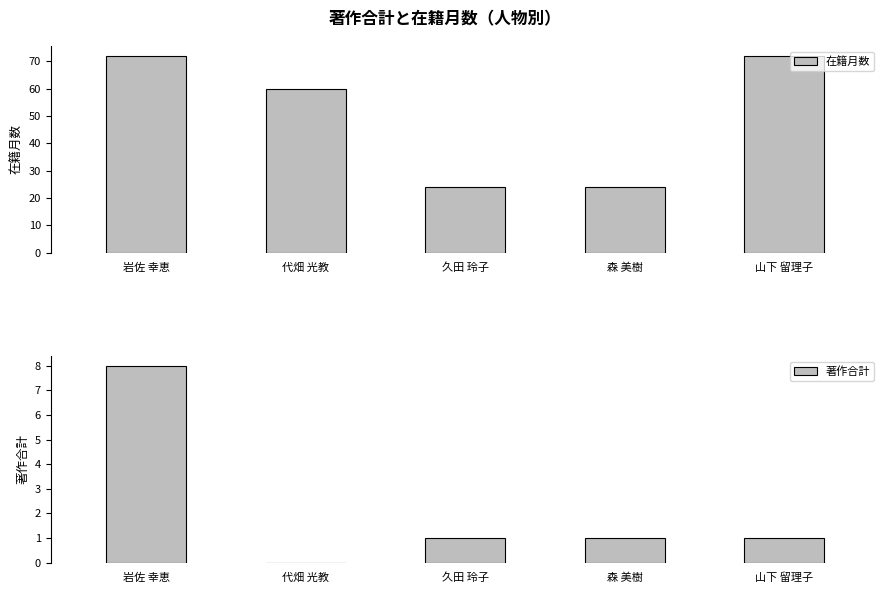

The 在籍月数 series shows 94 at 岩佐 幸恵. True or false?

False